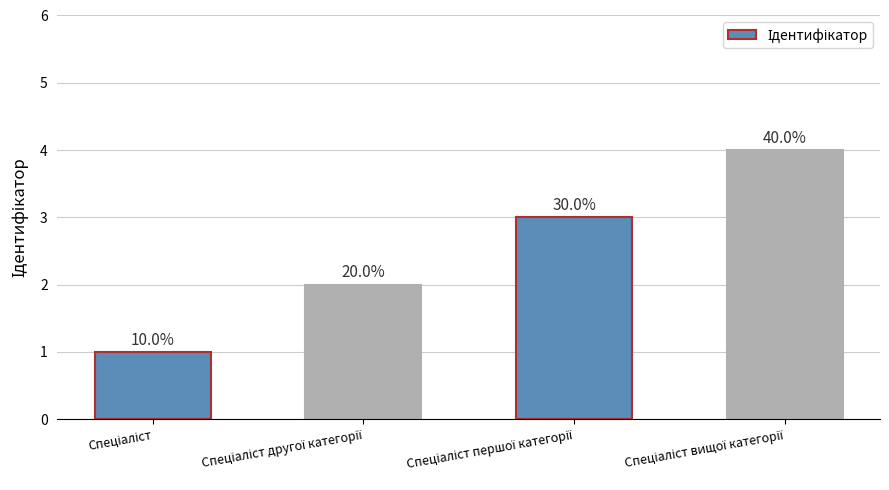

What is the sum of the values at Спеціаліст and Спеціаліст вищої категорії?

5